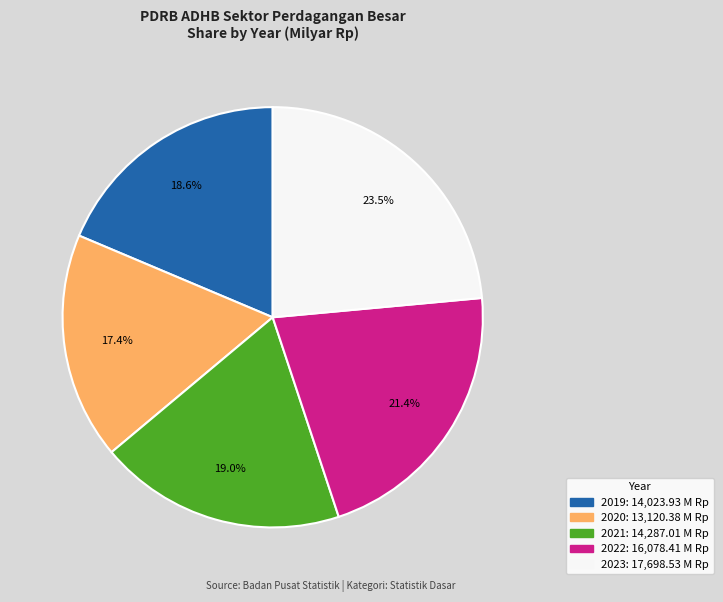

To the nearest percent, what percentage of the pie is 2020?

17%